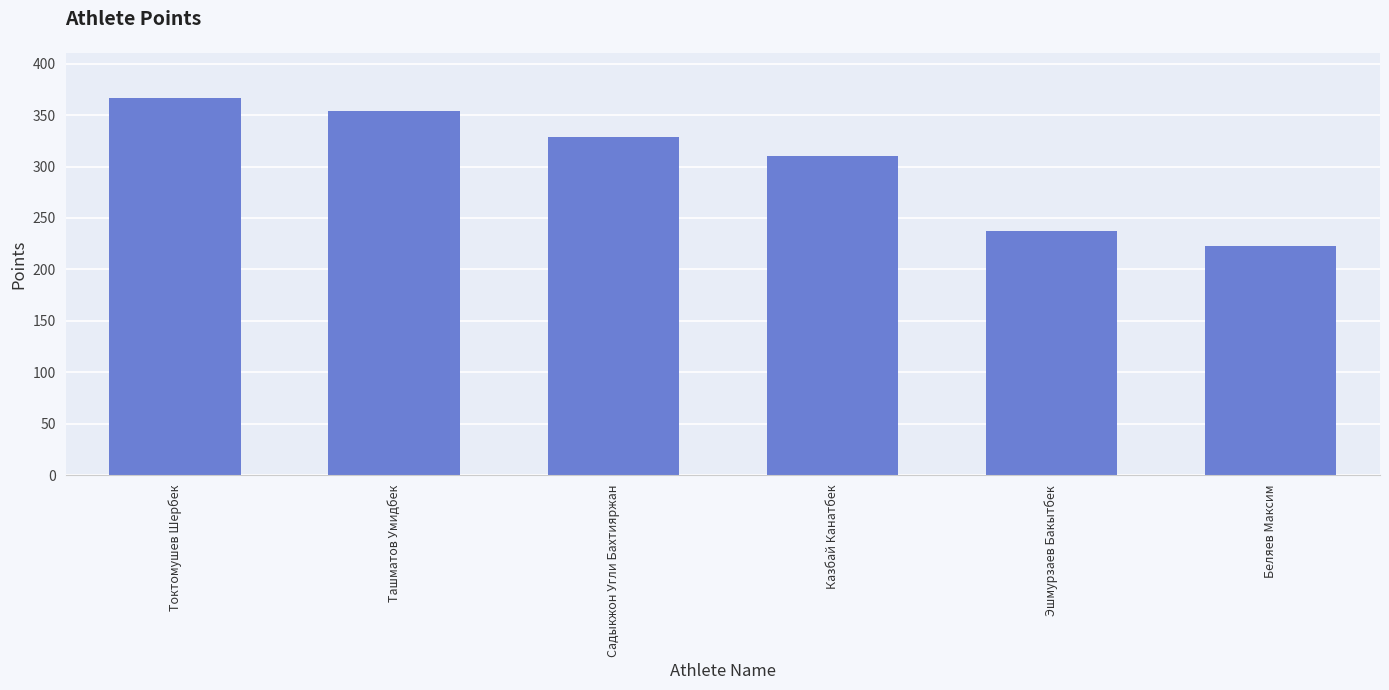

The value at Садыкжон Угли Бахтияржан is 83.6. True or false?

False